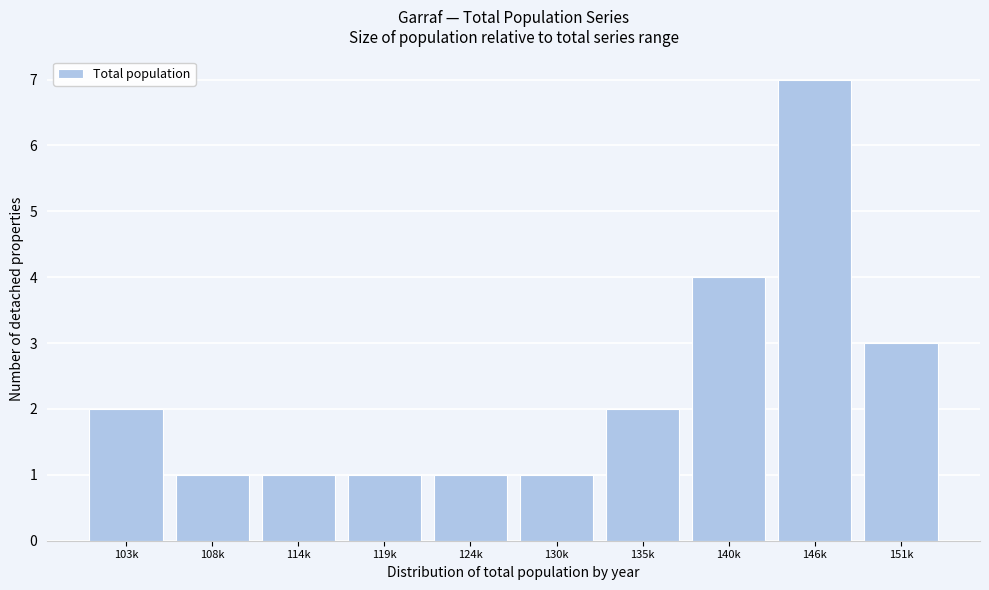

Reading left to right, list all the values displayed in this chart.

2	1	1	1	1	1	2	4	7	3